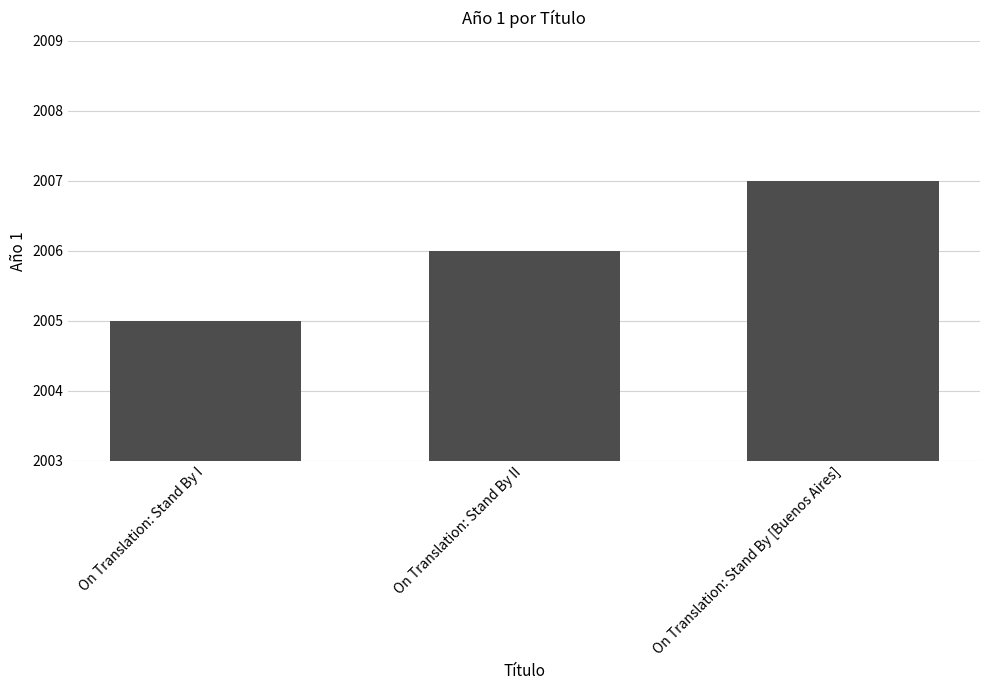

What value does the data have at On Translation: Stand By [Buenos Aires]?

2007